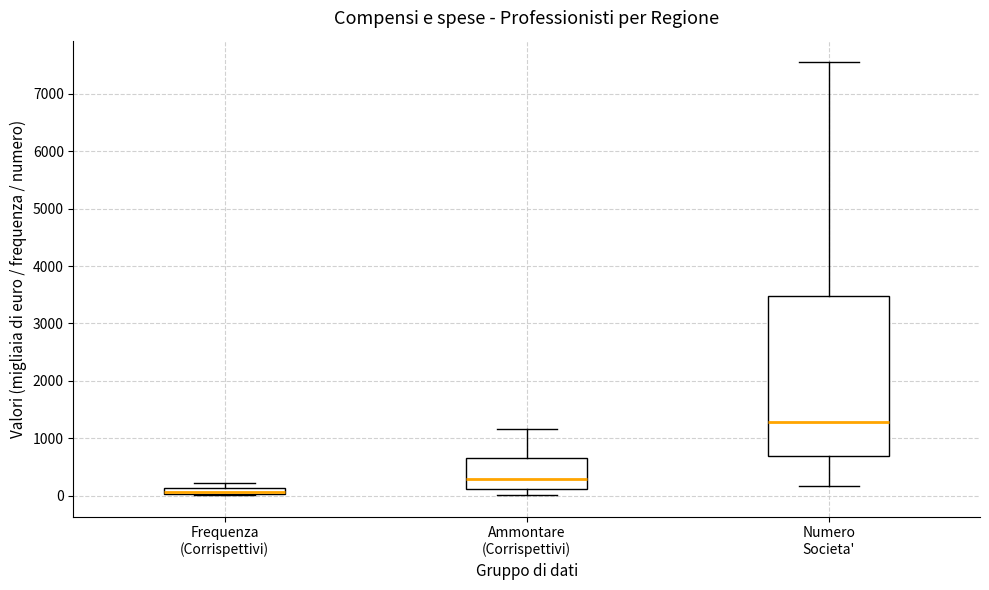

Where is the upper edge of the box for Numero Societa' on the y-axis? The values are not printed on the chart, so give them approximately, as read against the axis.

3500